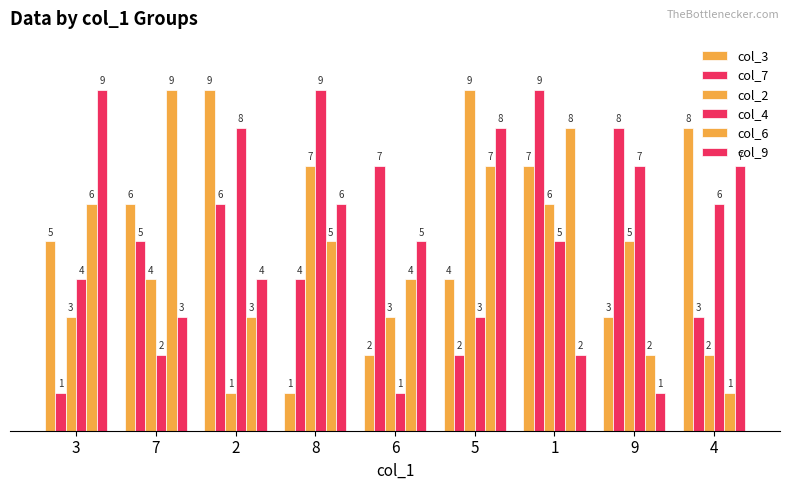

Reading left to right, what are all the values shown in this chart?

col_3: 5	6	9	1	2	4	7	3	8
col_7: 1	5	6	4	7	2	9	8	3
col_2: 3	4	1	7	3	9	6	5	2
col_4: 4	2	8	9	1	3	5	7	6
col_6: 6	9	3	5	4	7	8	2	1
col_9: 9	3	4	6	5	8	2	1	7